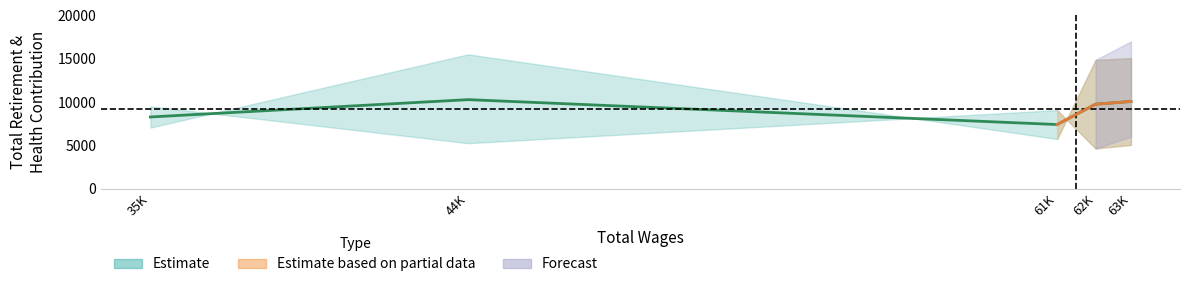

The chart shows a value of 24680 at 0. True or false?

False